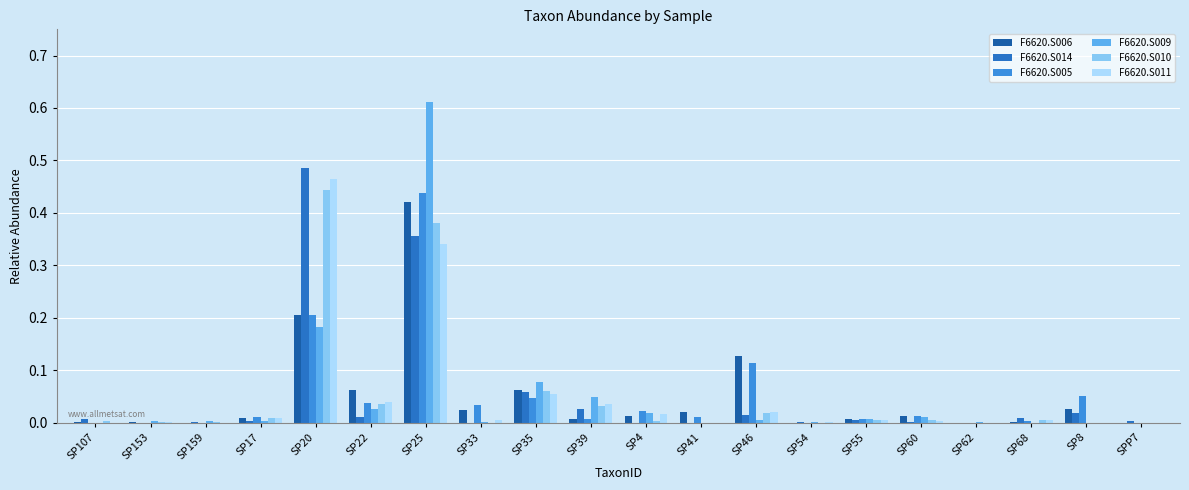

What is the sum of all F6620.S009 values?

1.0